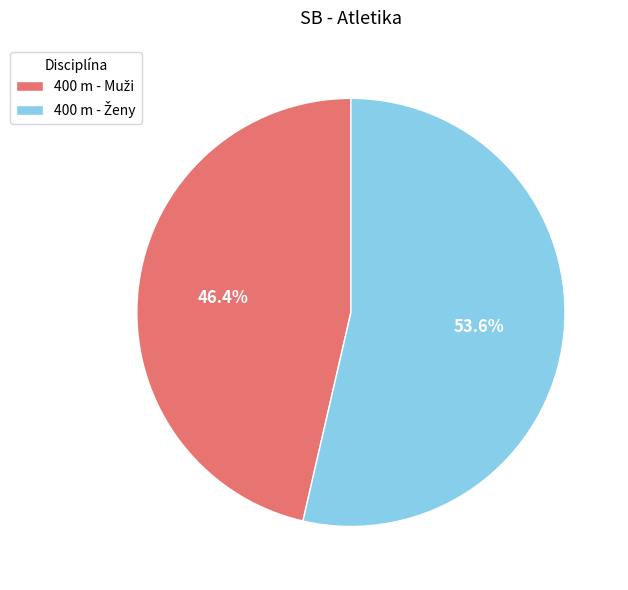

Does any single category account for the majority?

Yes